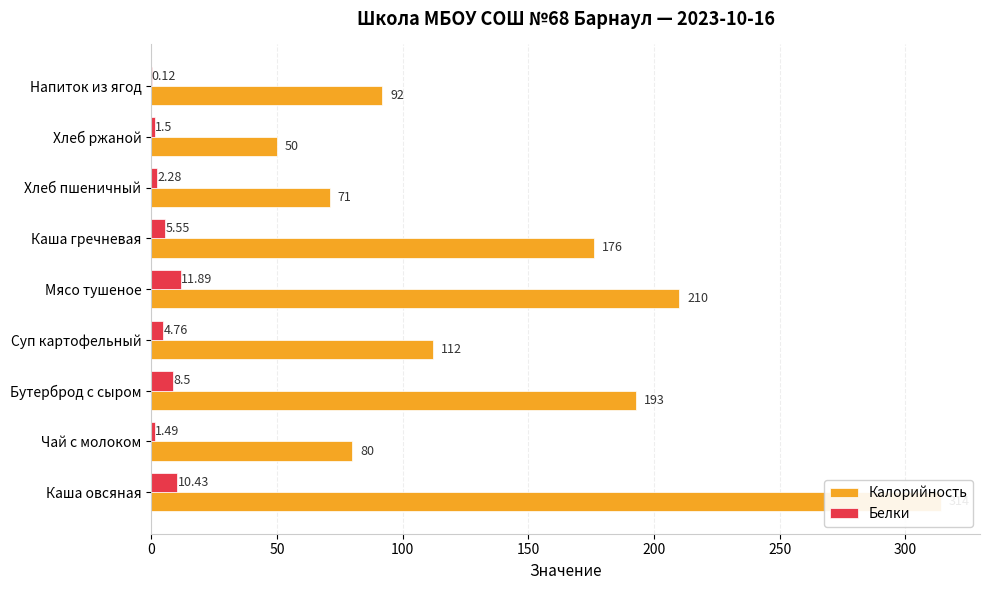

The Калорийность series shows 73.5 at 350. True or false?

False